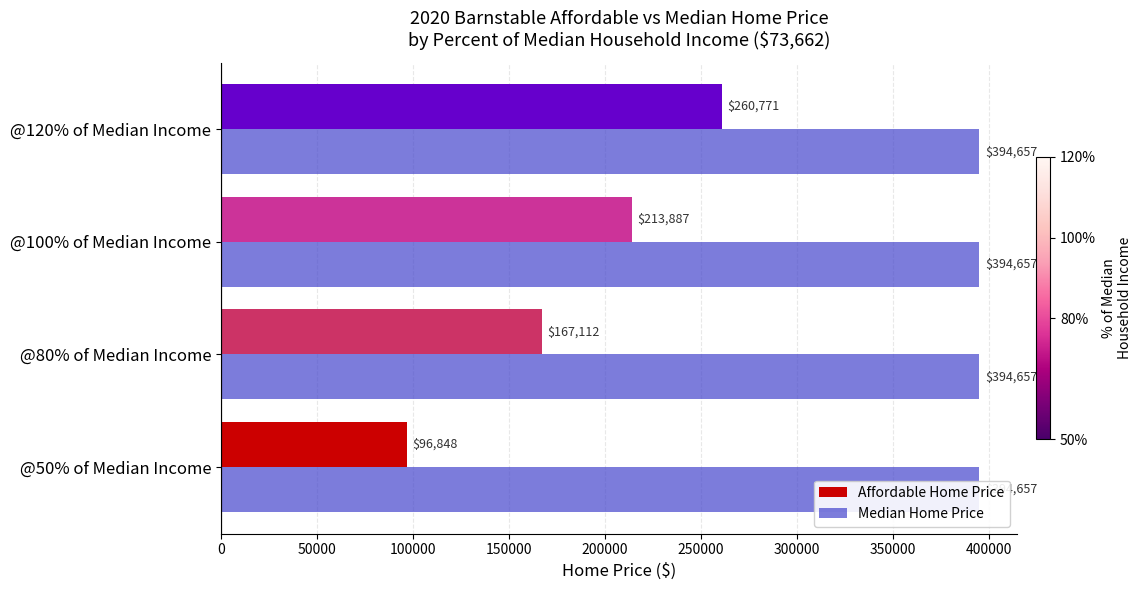

List the series in order of their peak value, lowest first.

Median Home Price, Affordable Home Price